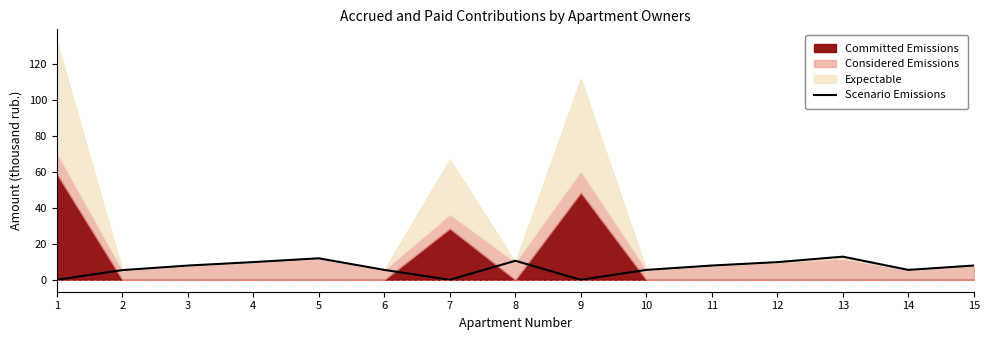

What is the value of the 13th point from the left?

12.9